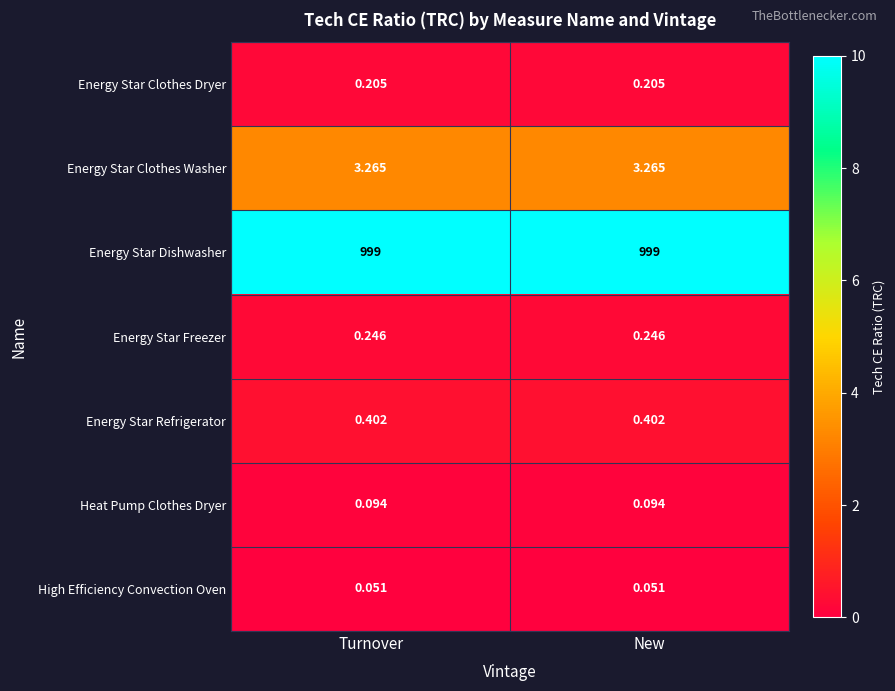

Is the value of Energy Star Freezer at Turnover greater than the value of Heat Pump Clothes Dryer at New?

Yes